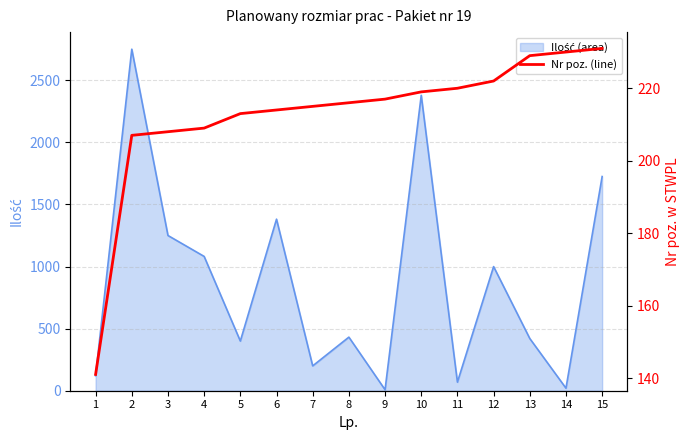

Reading left to right, what are all the values shown in this chart?

141	207	208	209	213	214	215	216	217	219	220	222	229	230	231